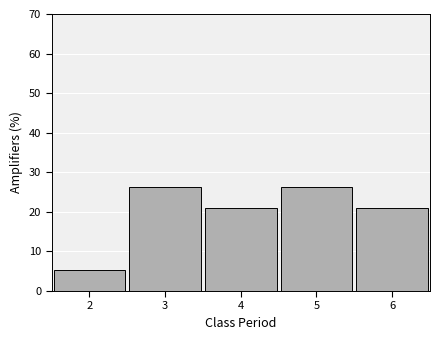

Reading left to right, transcribe this chart: for each bar, give the range it covers on the x-axis and its height. The values are not printed on the chart, so give them approximately, as read against the axis.

1.5 to 2.5: 5
2.5 to 3.5: 26
3.5 to 4.5: 21
4.5 to 5.5: 26
5.5 to 6.5: 21